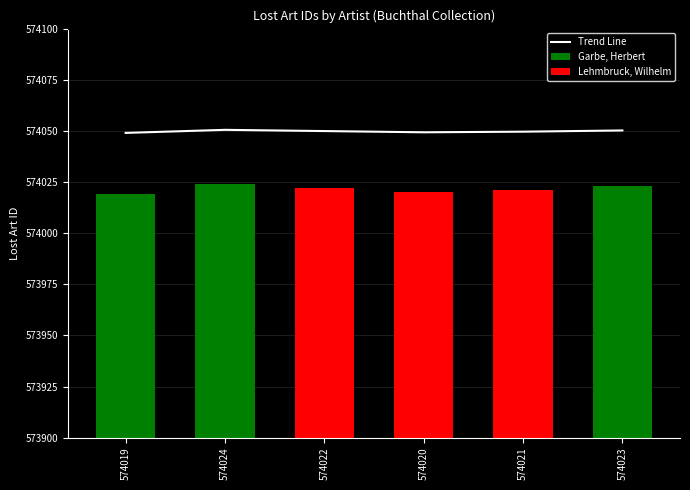

What position from the right is 574024?

5